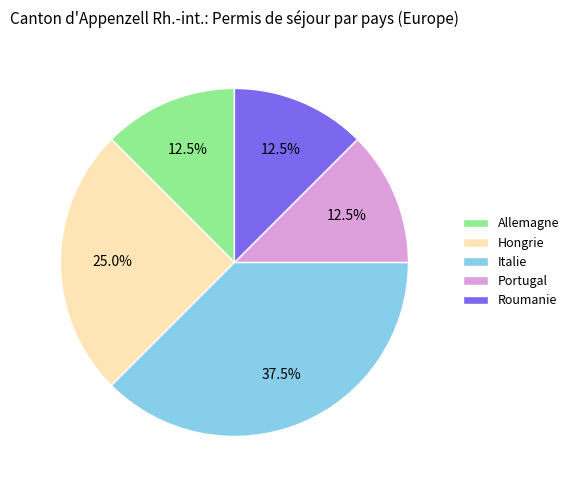

How many segments does this pie chart have?

5